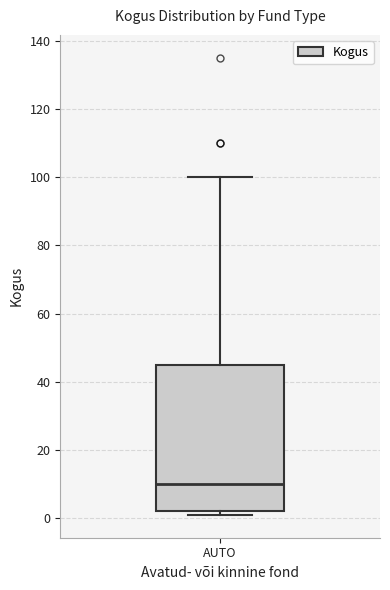

Transcribe this box plot: give where the median line is, the range the box spans, and where the two whiskers end, as read against the y-axis. The values are not printed on the chart, so give them approximately, as read against the axis.

median 10, box 2 to 46, whiskers 2 (just below the box's lower edge) to 100